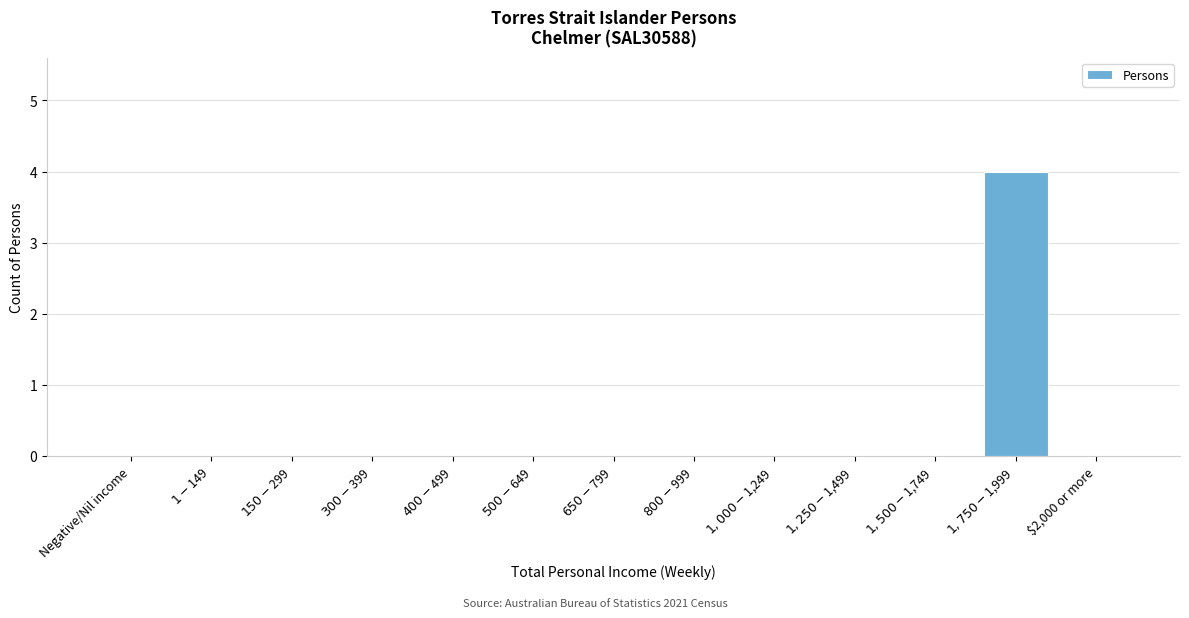

What is the maximum value shown in the chart?

4